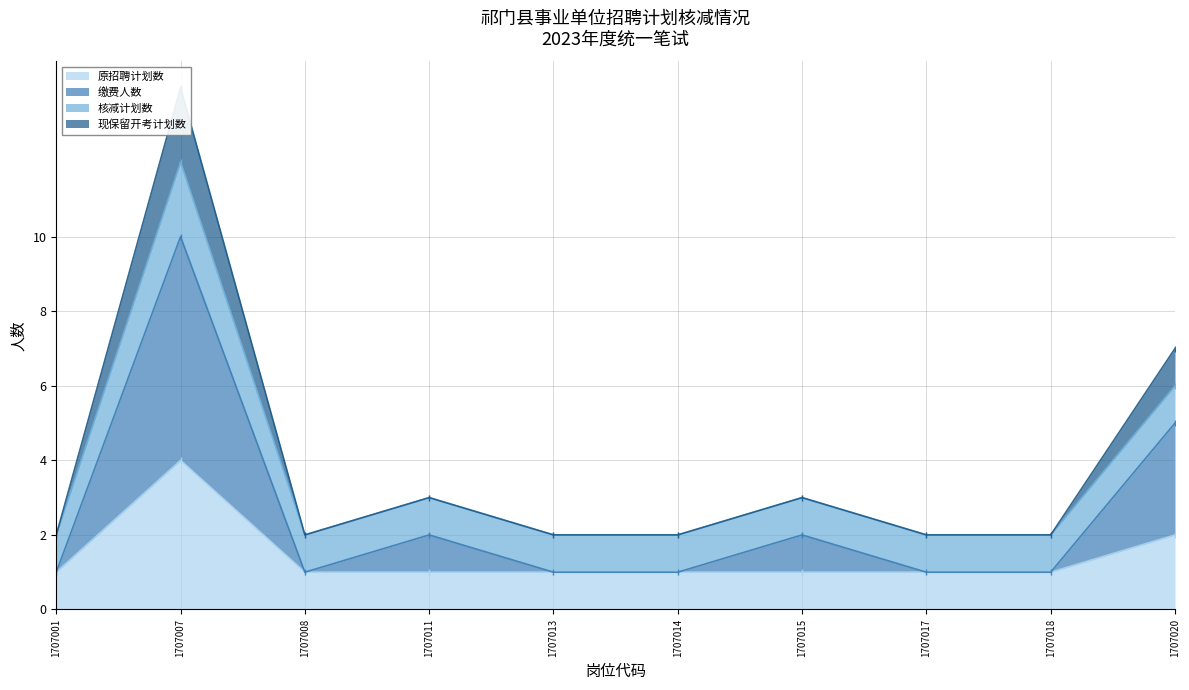

True or false: 缴费人数 has a value of 2 at 1707001.

False